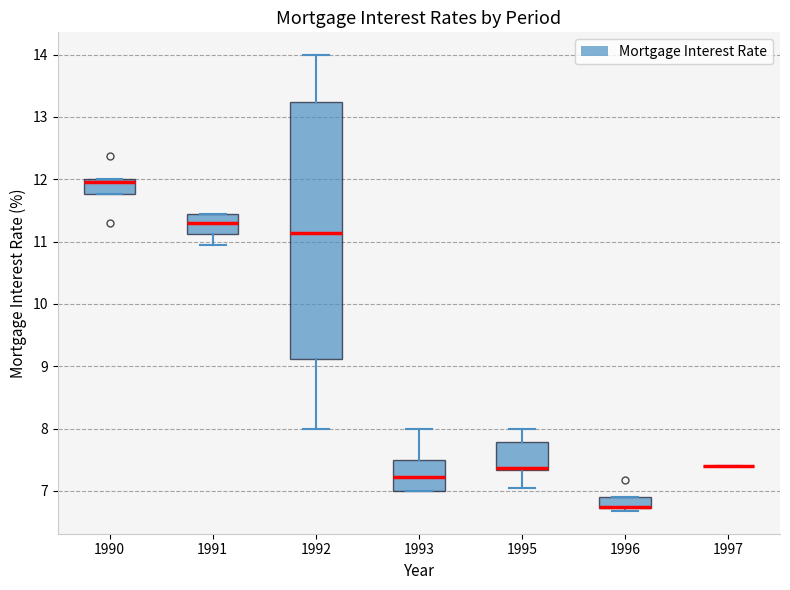

Reading left to right, transcribe this box plot: for each box, give where its median line is, the range the box spans, and where its two whiskers end, as read against the y-axis. The values are not printed on the chart, so give them approximately, as read against the axis.

1990: median 12.0 (just below the box's upper edge), box 11.8 to 12.0, whiskers 11.8 to 12.0
1991: median 11.3, box 11.1 to 11.5, whiskers 11.0 to 11.5
1992: median 11.1, box 9.1 to 13.2, whiskers 8.0 to 14.0
1993: median 7.2, box 7.0 to 7.5, whiskers 7.0 to 8.0
1995: median 7.4, box 7.3 to 7.8, whiskers 7.0 to 8.0
1996: median 6.8 (drawn on the box's lower edge), box 6.7 to 6.9, whiskers 6.7 (just below the box's lower edge) to 6.9
1997: box collapsed to a line at 7.4, whiskers 7.4 to 7.4